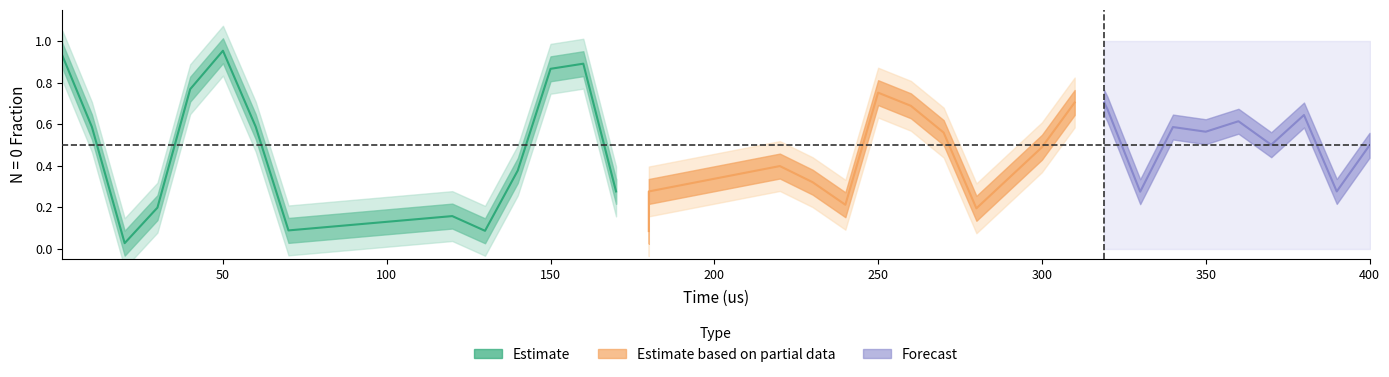

Rank the categories by value from highest to lowest.

50, 1, 160, 150, 40, 250, 310, 260, 320, 380, 360, 60, 10, 340, 350, 270, 370, 400, 300, 220, 140, 230, 170, 180, 390, 330, 240, 30, 280, 120, 70, 130, 180, 20